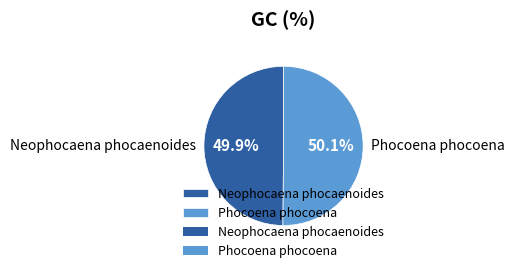

Does any single category account for the majority?

Yes